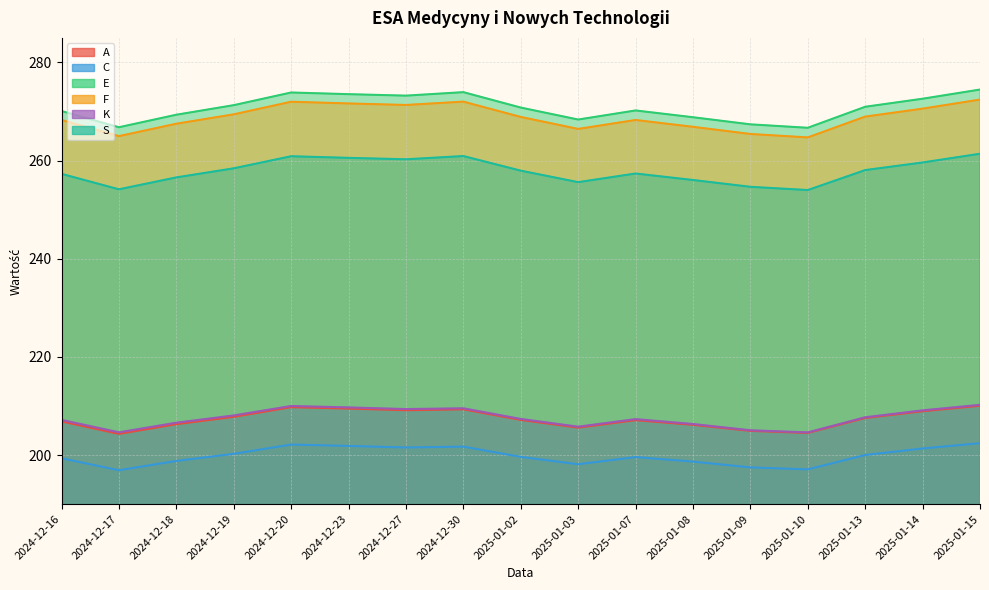

Which has a higher value, 2024-12-30 or 2025-01-07?

2024-12-30